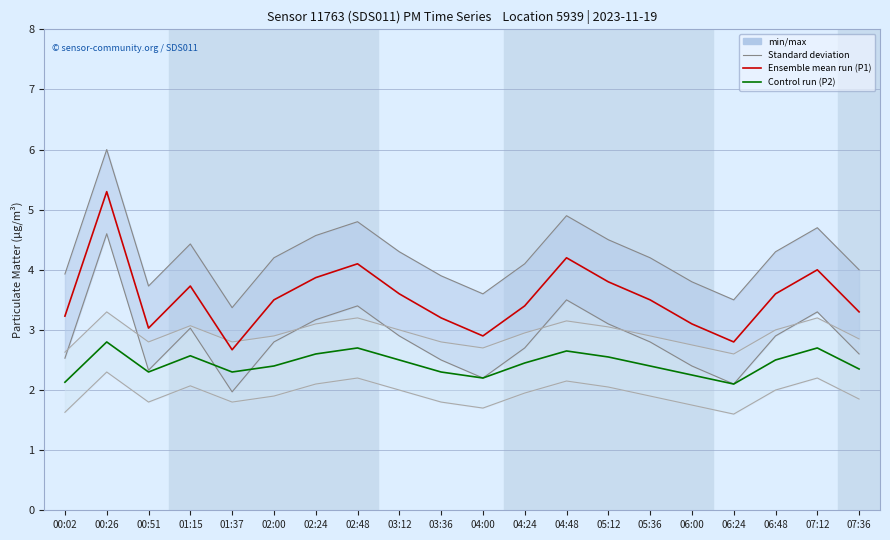

Where is the first local maximum for P2 (control run)?

00:26